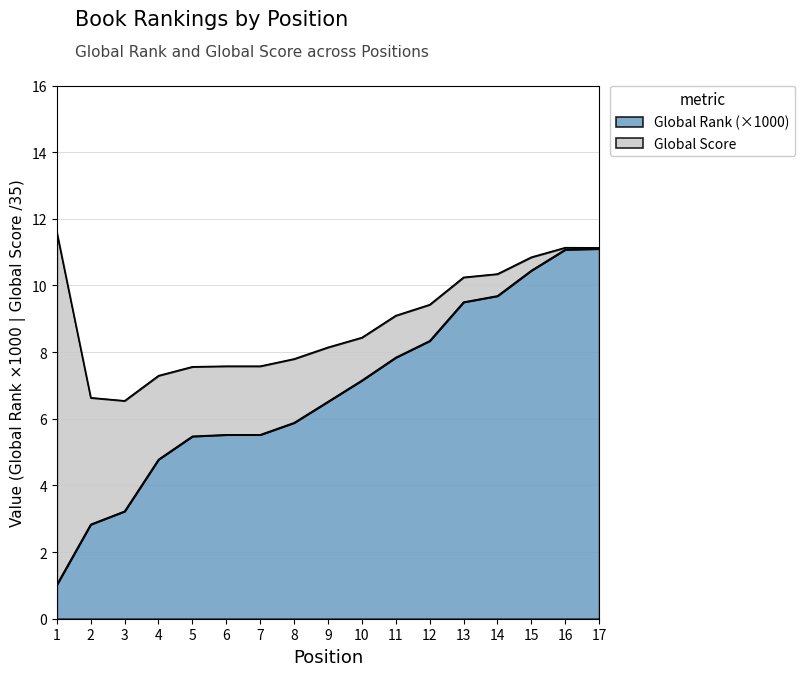

What is the value of the 7th point from the left?

5.5